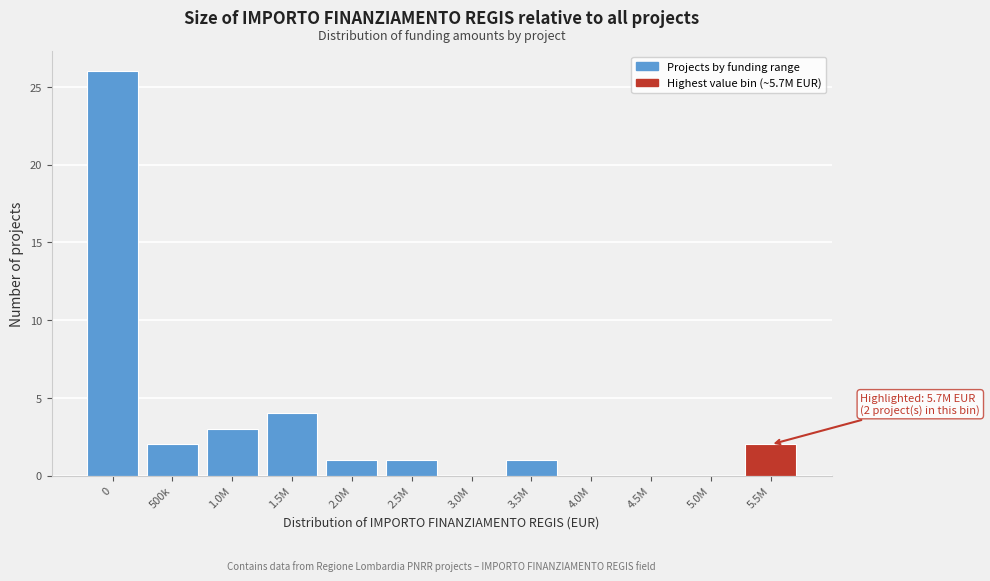

Reading right to left, what are all the values shown in this chart?

5.5M=2	5.0M=0	4.5M=0	4.0M=0	3.5M=1	3.0M=0	2.5M=1	2.0M=1	1.5M=4	1.0M=3	500k=2	0=26